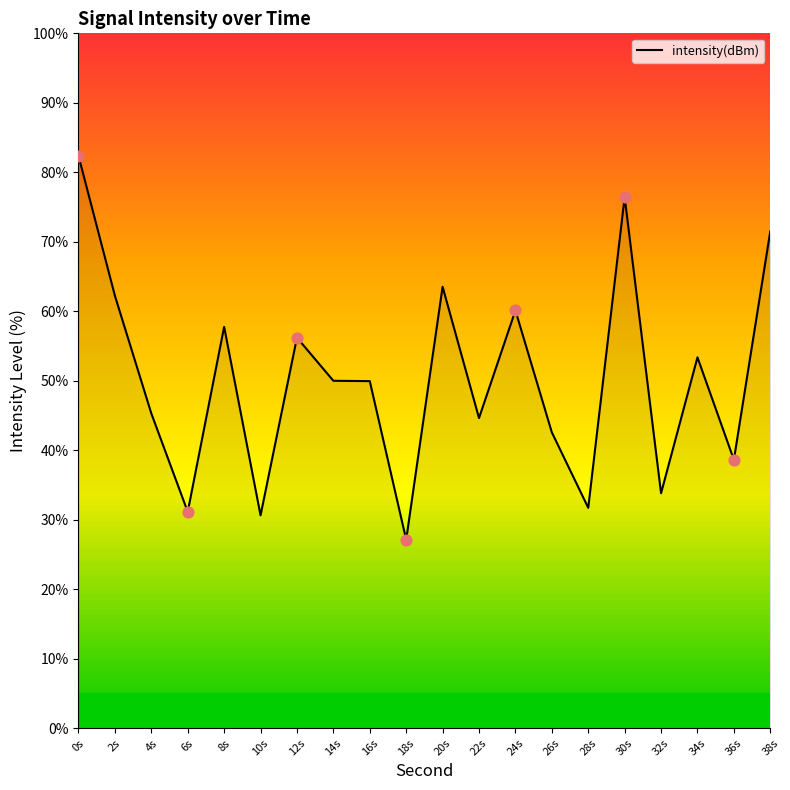

Which has a higher value, 38s or 4s?

38s